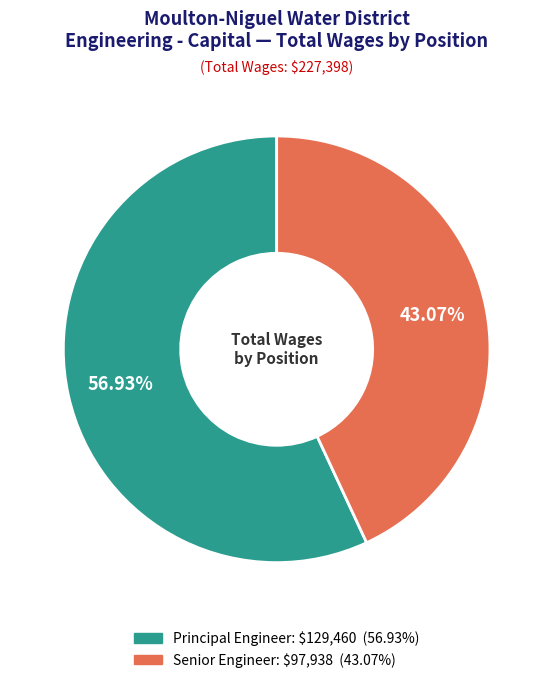

The Senior Engineer slice represents 43% of the pie. True or false?

True